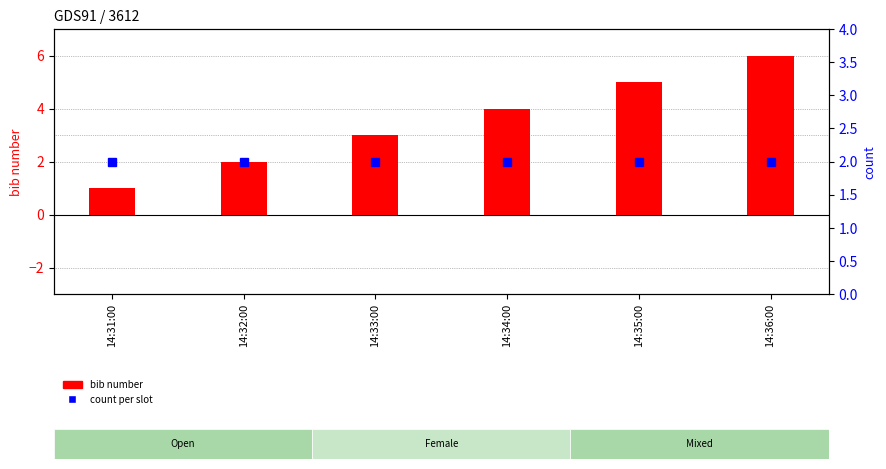

Rank the series by their average value, from lowest to highest.

count per slot, bib number